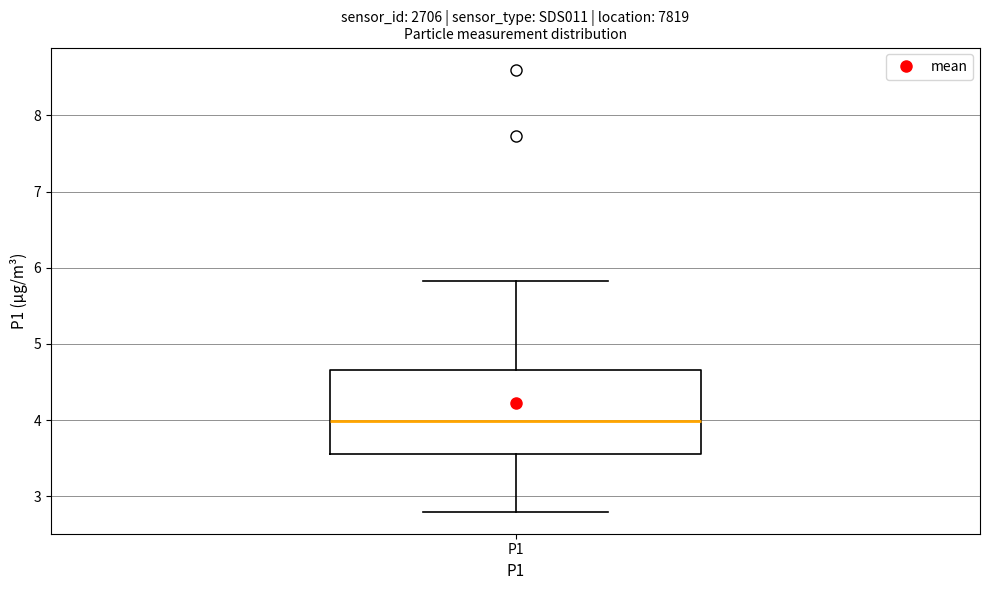

Where does the upper whisker of the box for P1 end on the y-axis? The values are not printed on the chart, so give them approximately, as read against the axis.

5.8